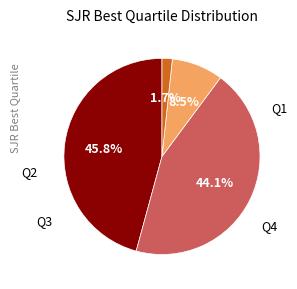

Is there a majority slice in this chart?

No